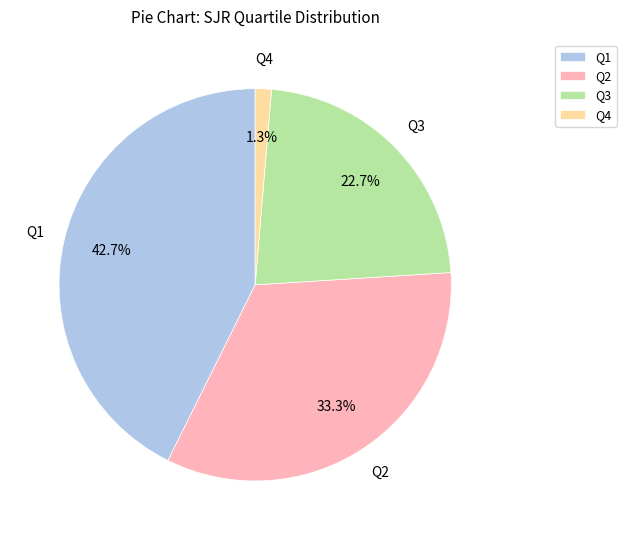

To the nearest percent, what is the average slice percentage?

25%